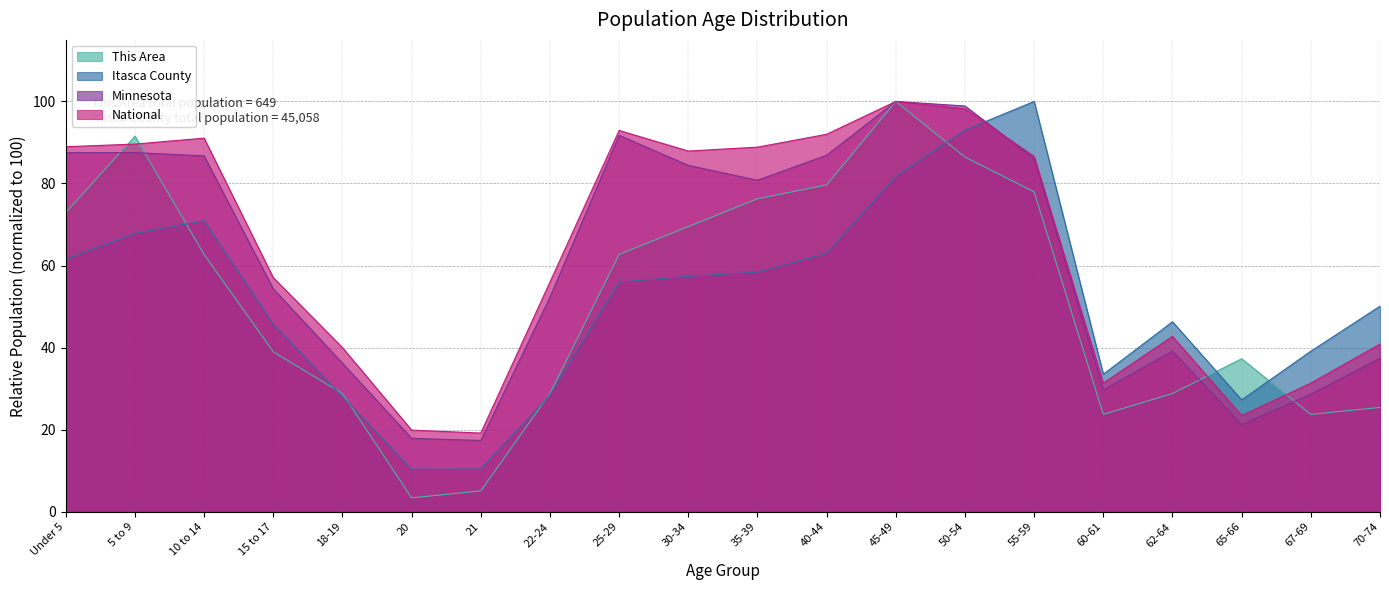

What is the highest value of the Itasca County series?

100.0